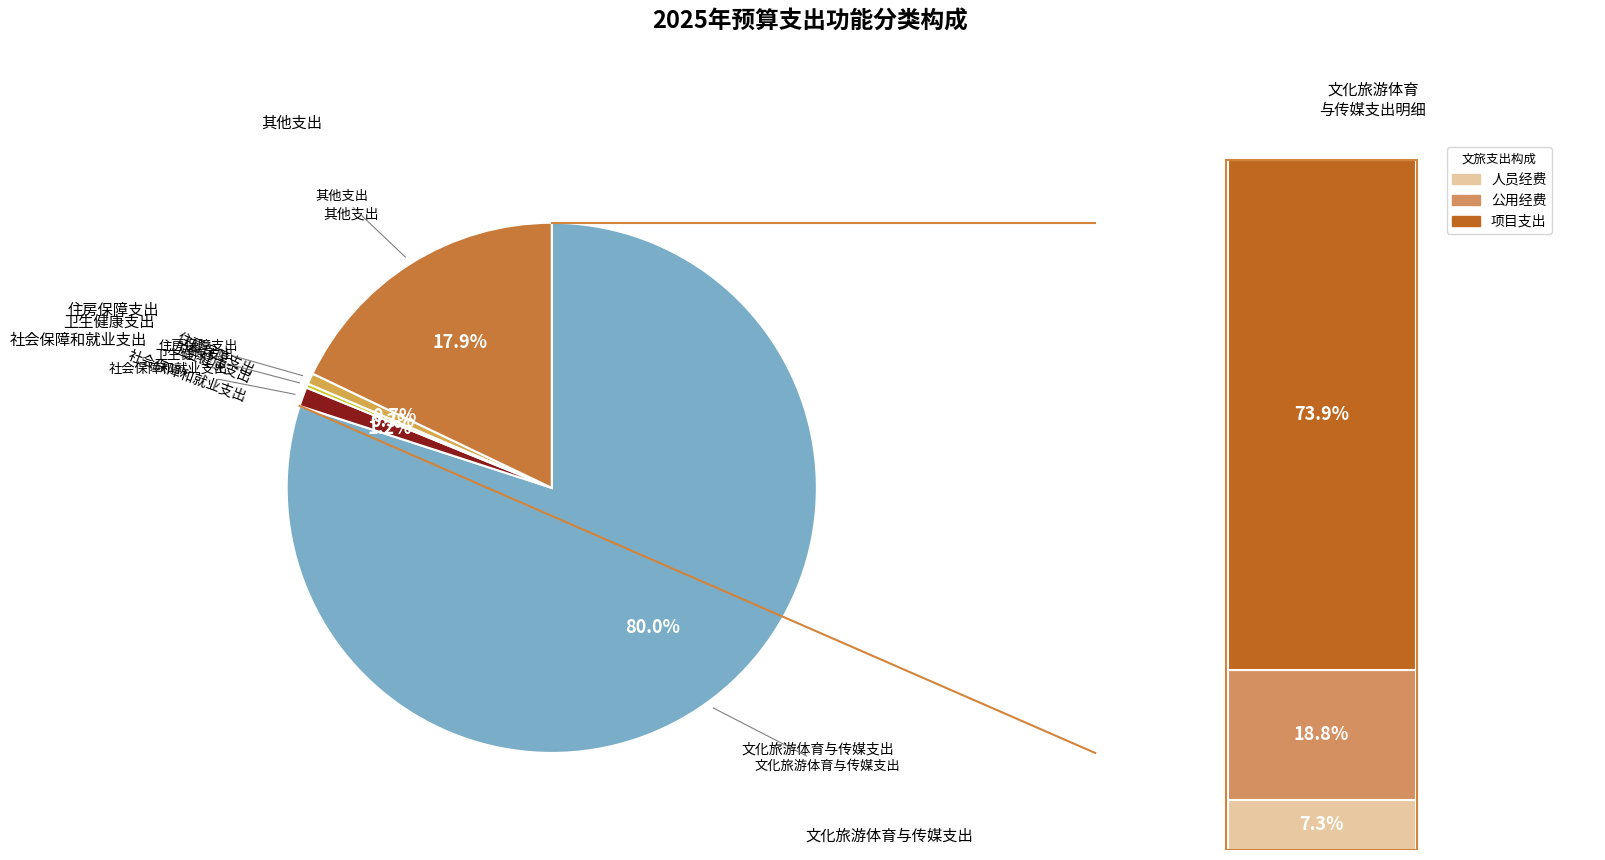

To the nearest percent, what is the difference between the 社会保障和就业支出 and 文化旅游体育与传媒支出 slice percentages?

79%